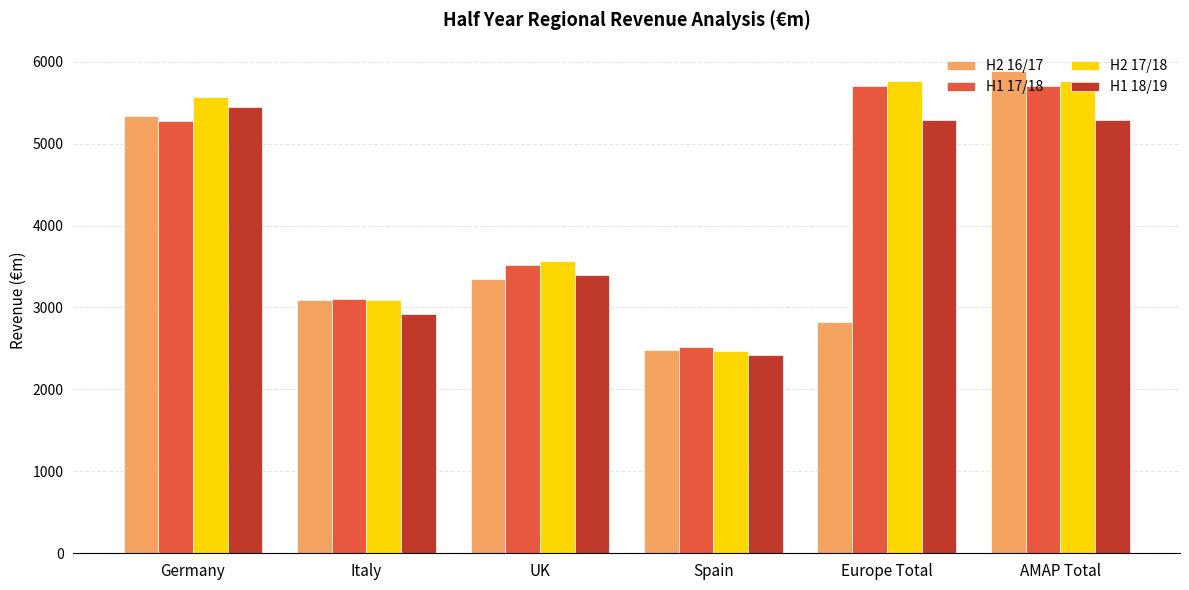

At which category is the sum across all series the highest?

AMAP Total